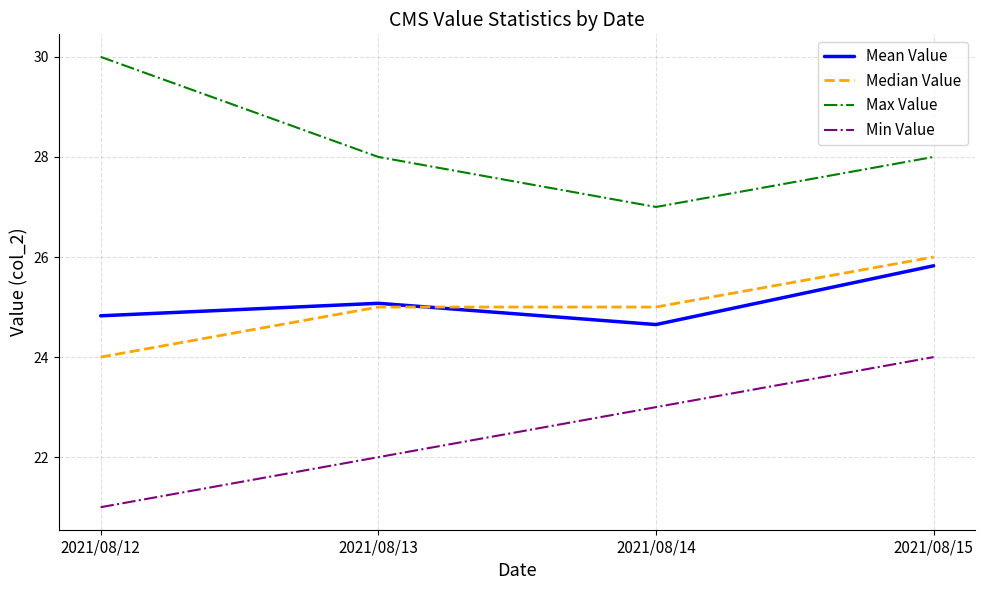

Which series changed the most between 2021/08/12 and 2021/08/14?

Max Value